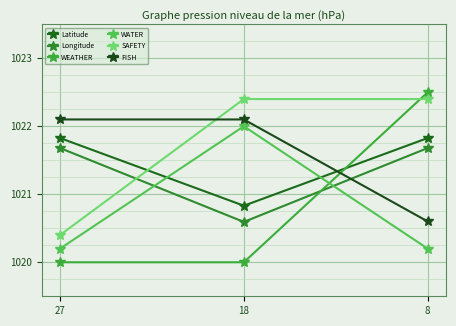

At which category is the sum across all series the highest?

8